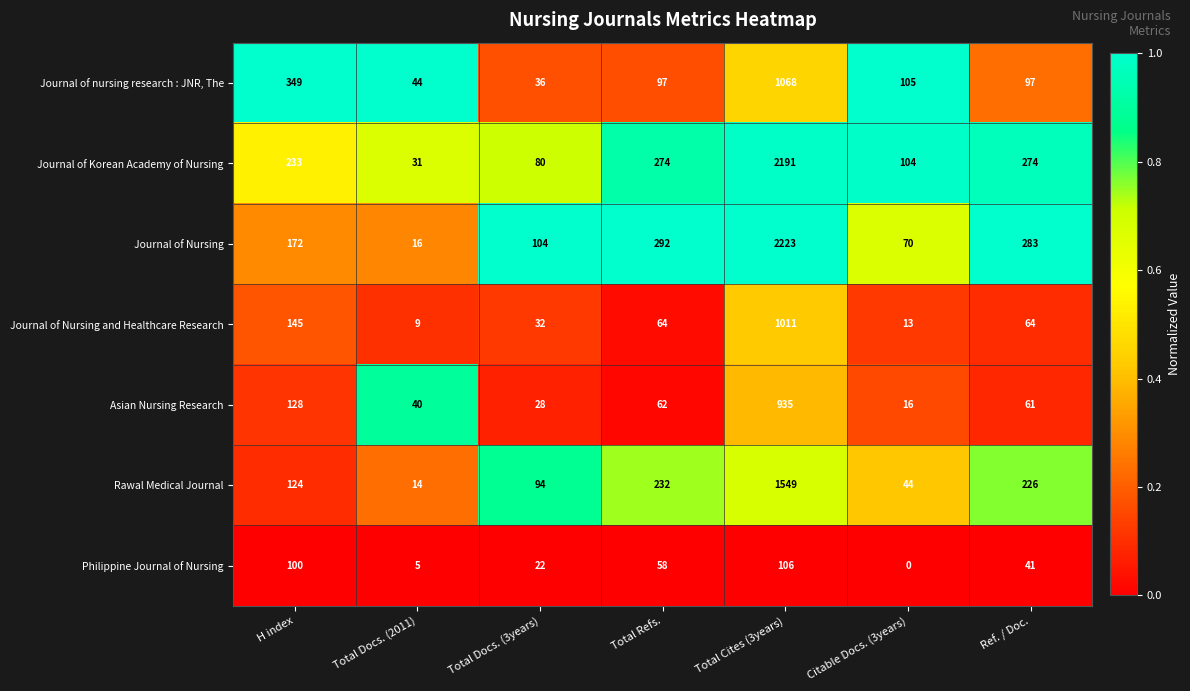

The value of Journal of Nursing and Healthcare Research at Citable Docs. (3years) is 23. True or false?

False